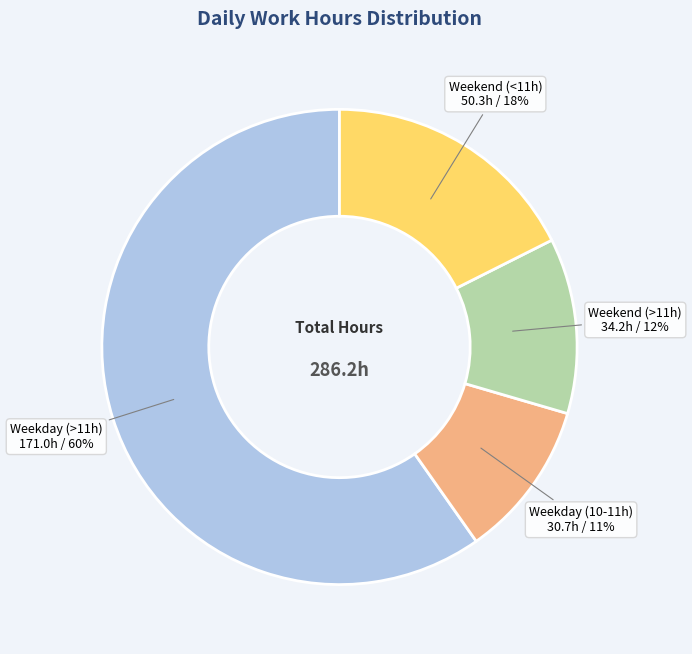

Count the number of slices in the pie.

4